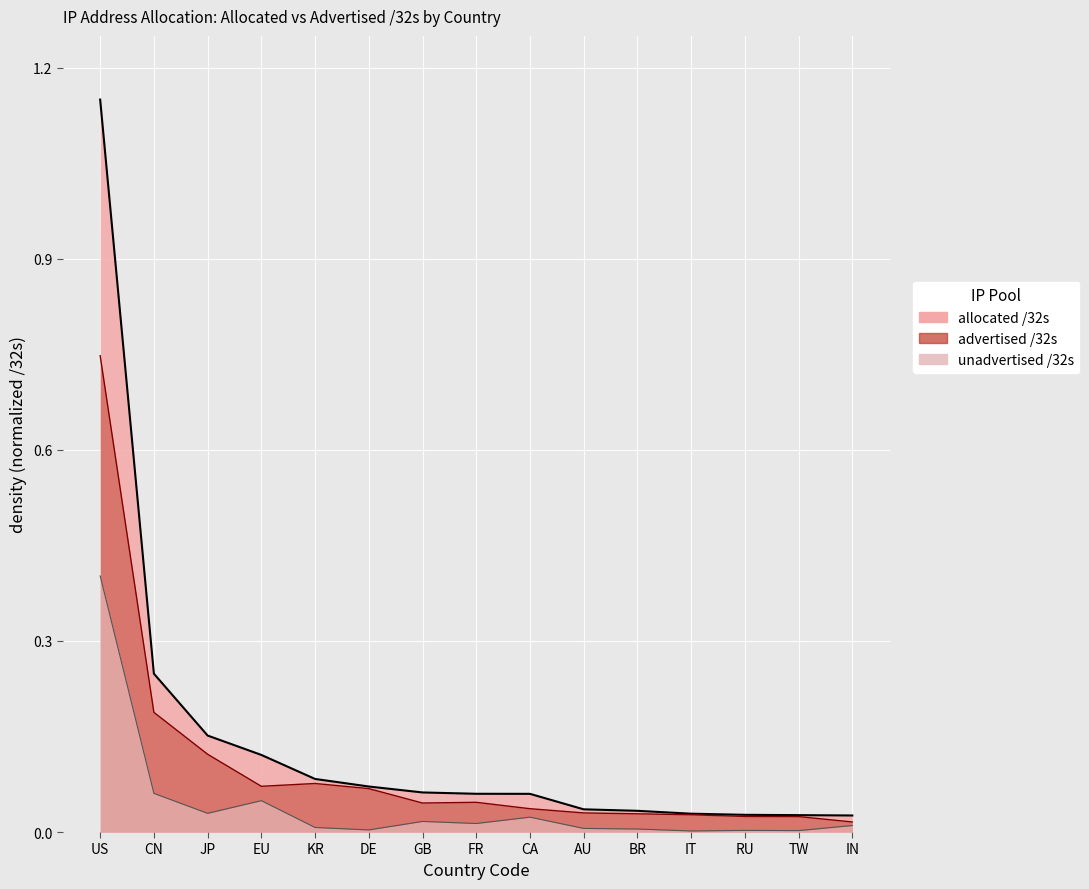

What is the average value of the advertised /32s series?

0.1